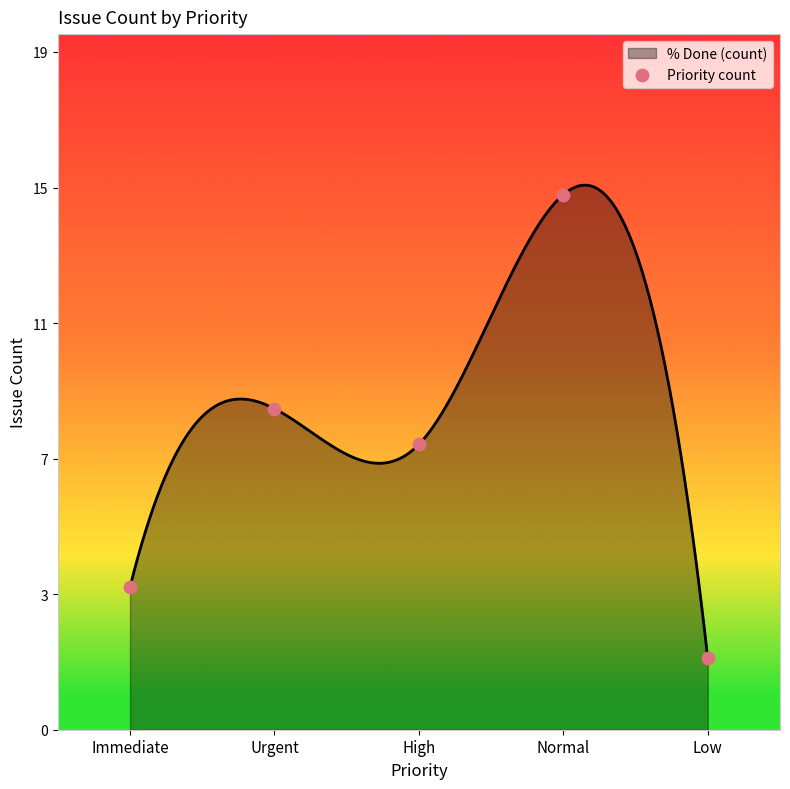

Which has a higher value, Urgent or Low?

Urgent